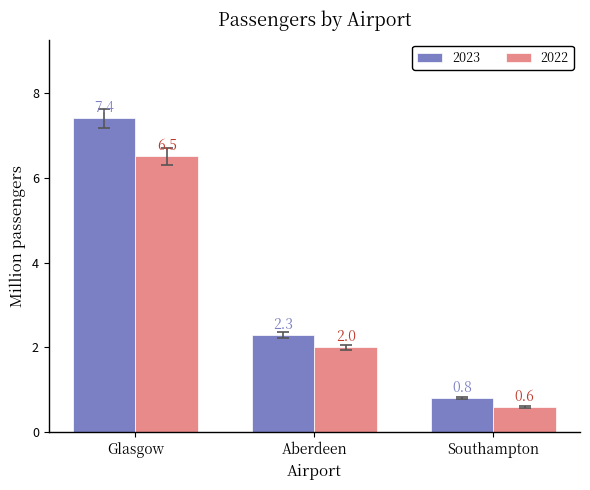

What is the label of the 2nd bar from the right?

Aberdeen